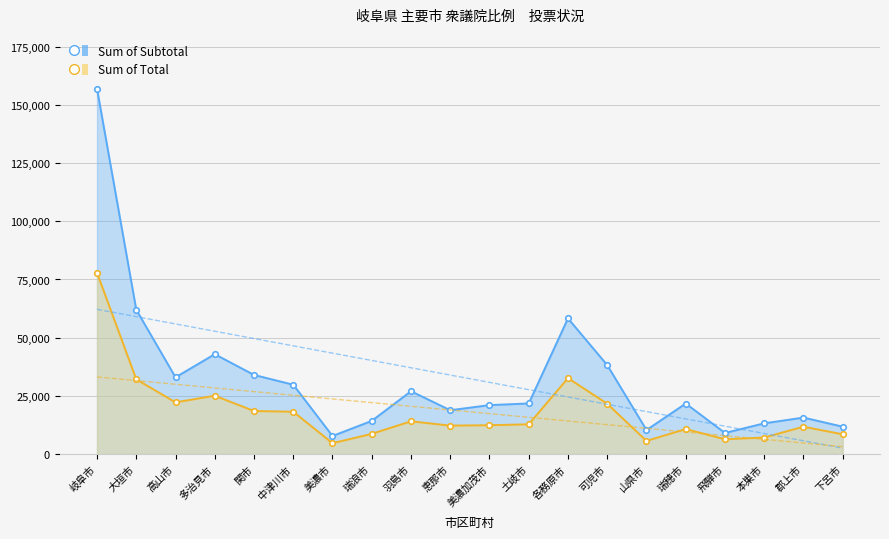

At which category is the sum across all series the highest?

岐阜市